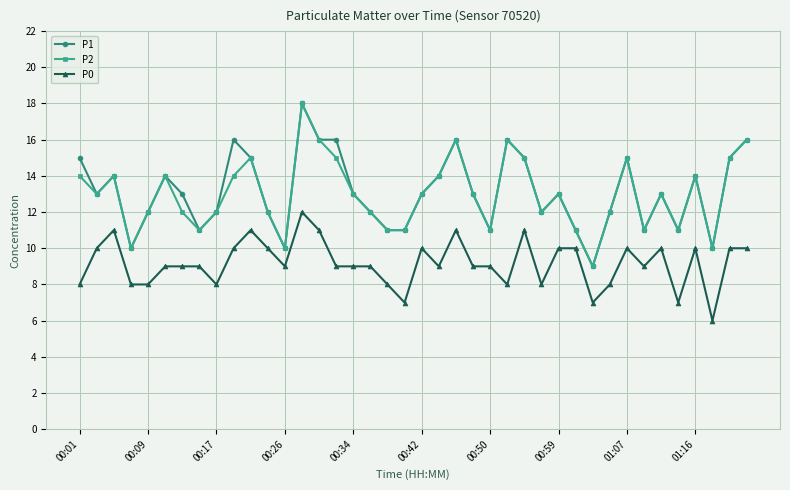

What is the value of the P2 point at the 28th from the left?

12